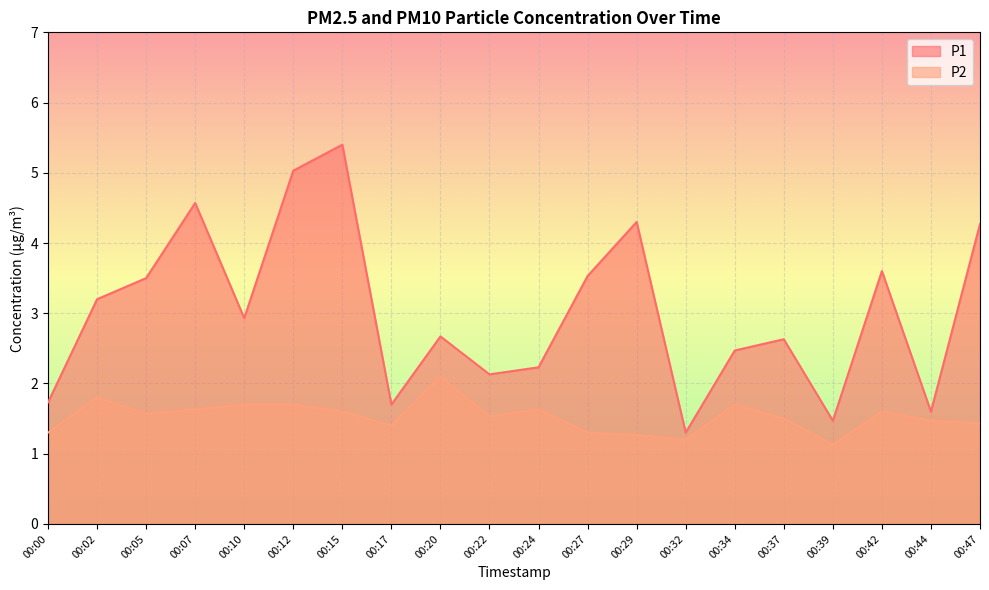

Which series has the largest total across all categories?

P1